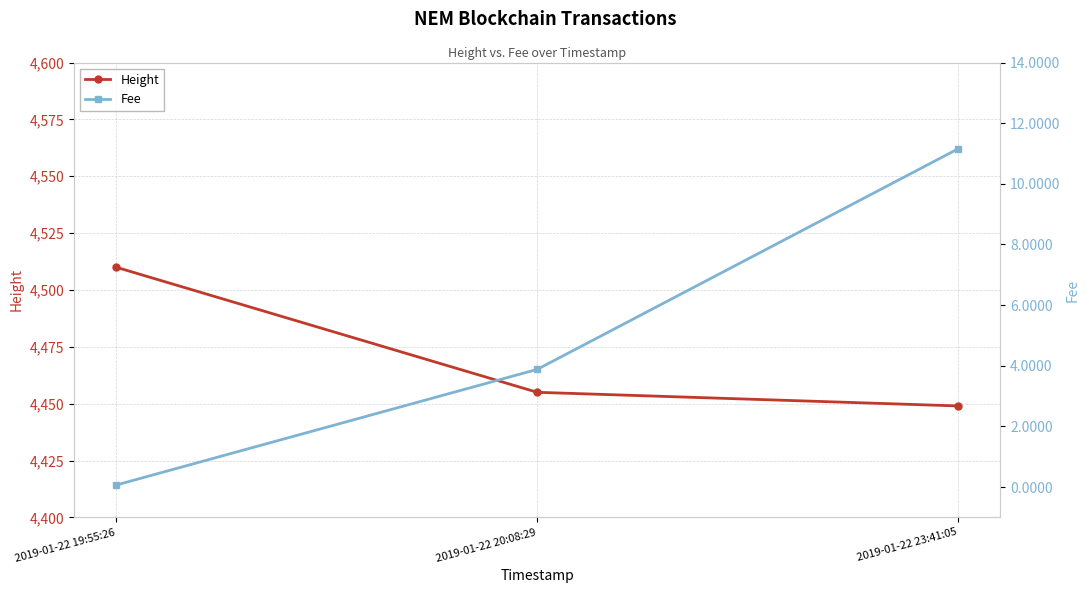

True or false: Fee has a value of 11.2 at 2019-01-22 23:41:05.

True